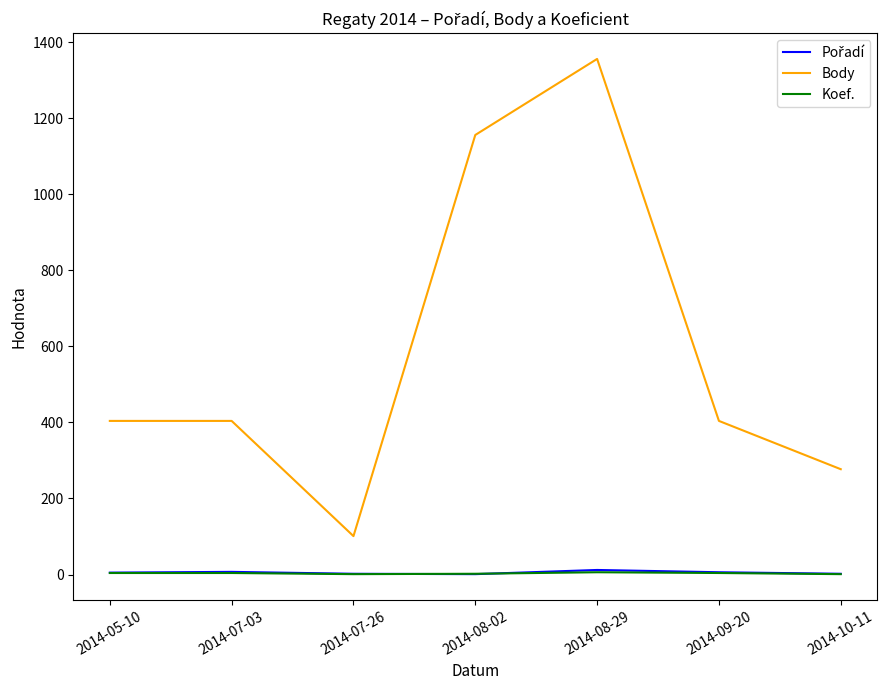

True or false: Koef. has more than 0 points higher than both neighbors.

True